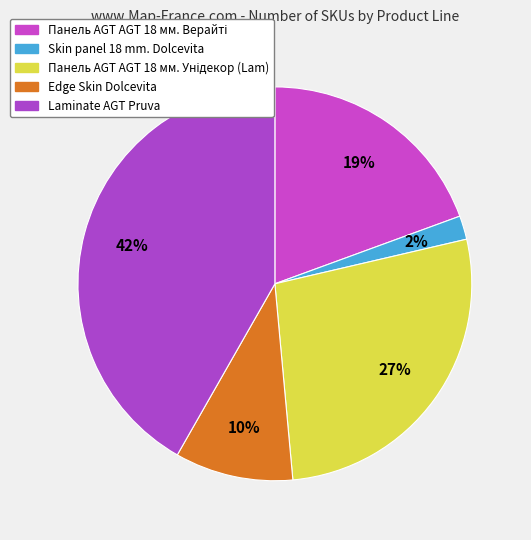

Is there a majority slice in this chart?

No